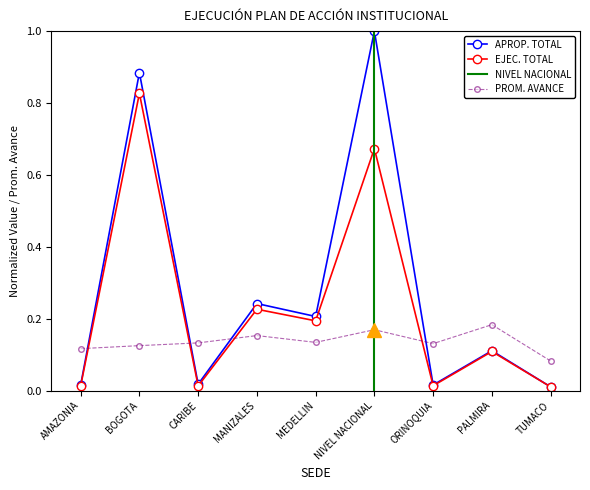

True or false: PROM. AVANCE PROYECTOS has a value of 0.1 at ORINOQUIA.

True